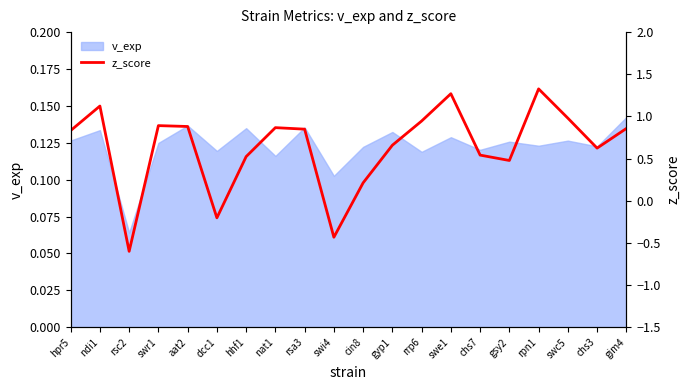

The chart shows a value of 1.2 at rsa3. True or false?

False